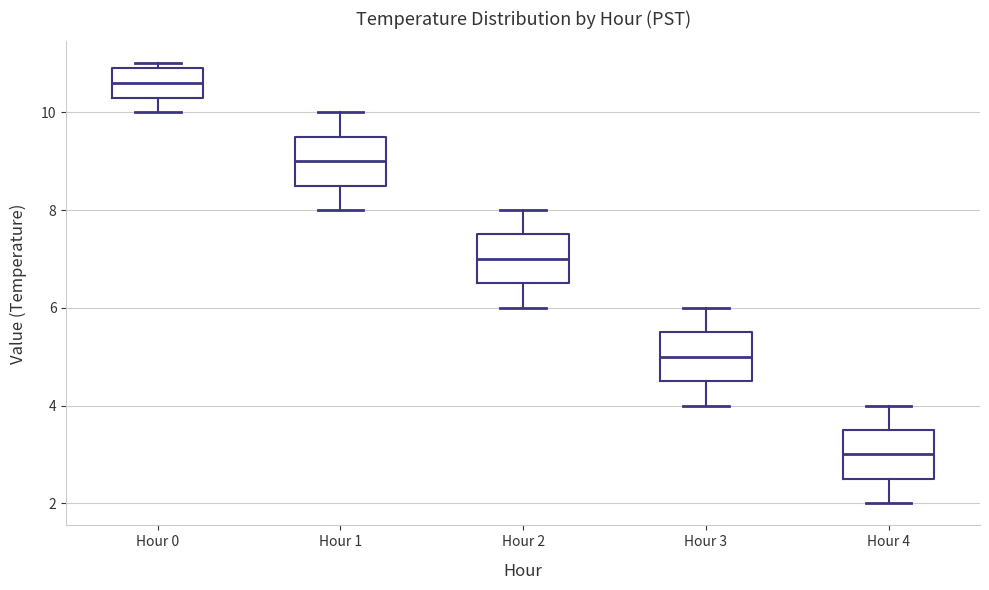

Reading left to right, read every box against the y-axis: the position of its median line, the range the box covers, and the ends of its whiskers. The values are not printed on the chart, so give them approximately, as read against the axis.

Hour 0: median 10.6, box 10.4 to 11.0, whiskers 10.0 to 11.0 (just above the box's upper edge)
Hour 1: median 9.0, box 8.6 to 9.6, whiskers 8.0 to 10.0
Hour 2: median 7.0, box 6.6 to 7.6, whiskers 6.0 to 8.0
Hour 3: median 5.0, box 4.6 to 5.6, whiskers 4.0 to 6.0
Hour 4: median 3.0, box 2.6 to 3.6, whiskers 2.0 to 4.0